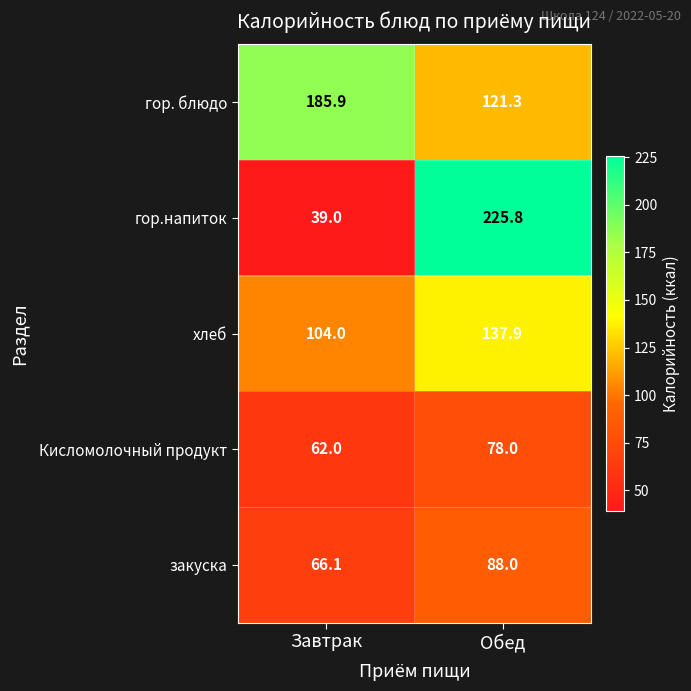

At which category does the chart reach its peak across all series?

Обед